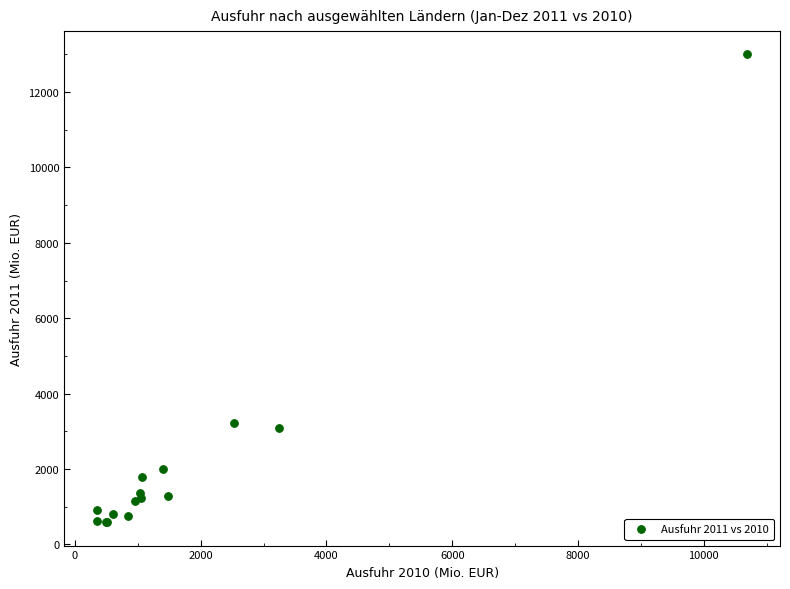

What Y value in the scatter plot is closest to 6793?

3221.3